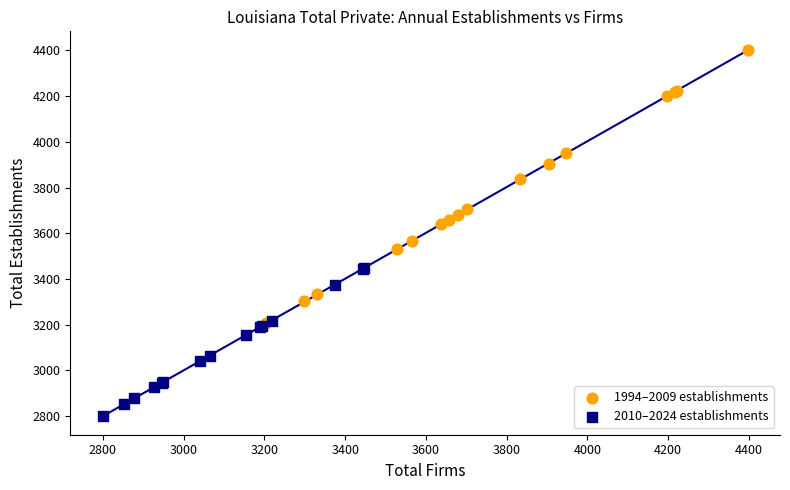

Which series has the widest spread of Y values?

1994–2009 establishments